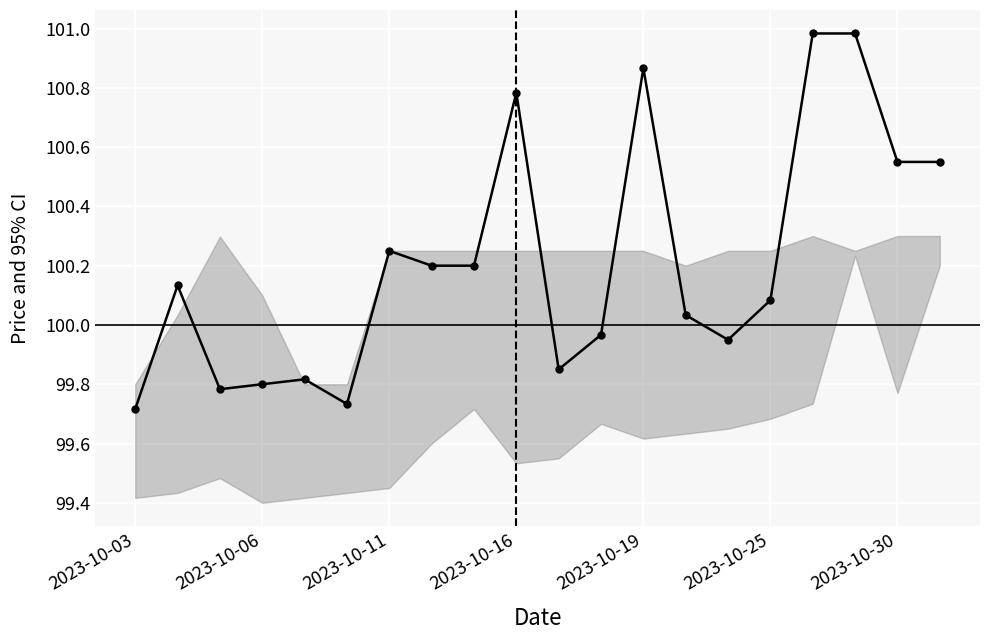

What is the greatest value displayed?

101.0